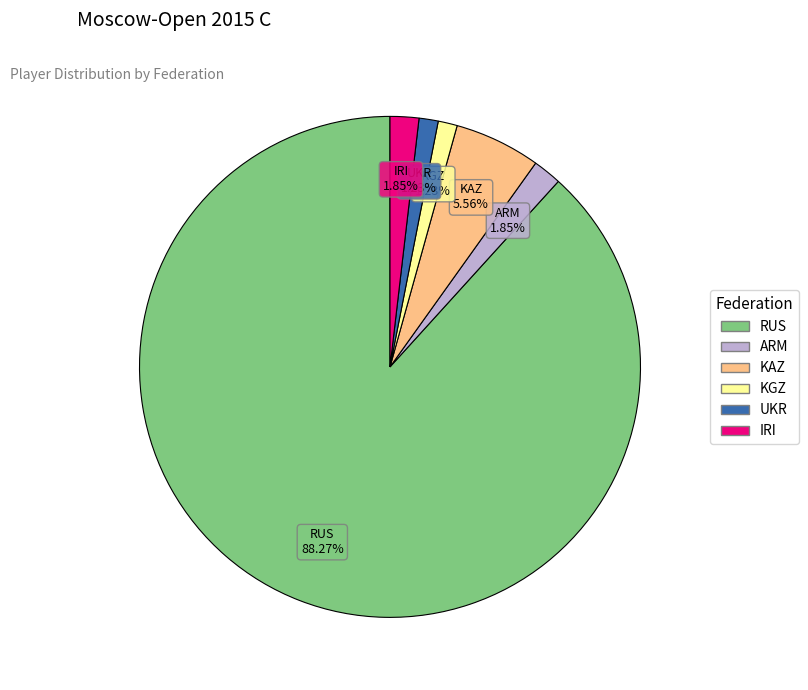

Which category accounts for the majority?

RUS